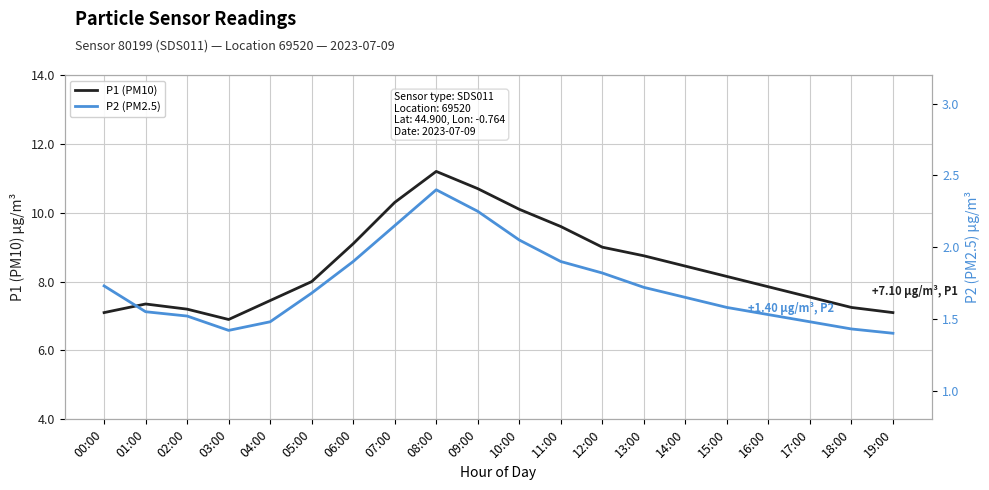

How many interior local valleys does the P2 (PM2.5) series have?

1